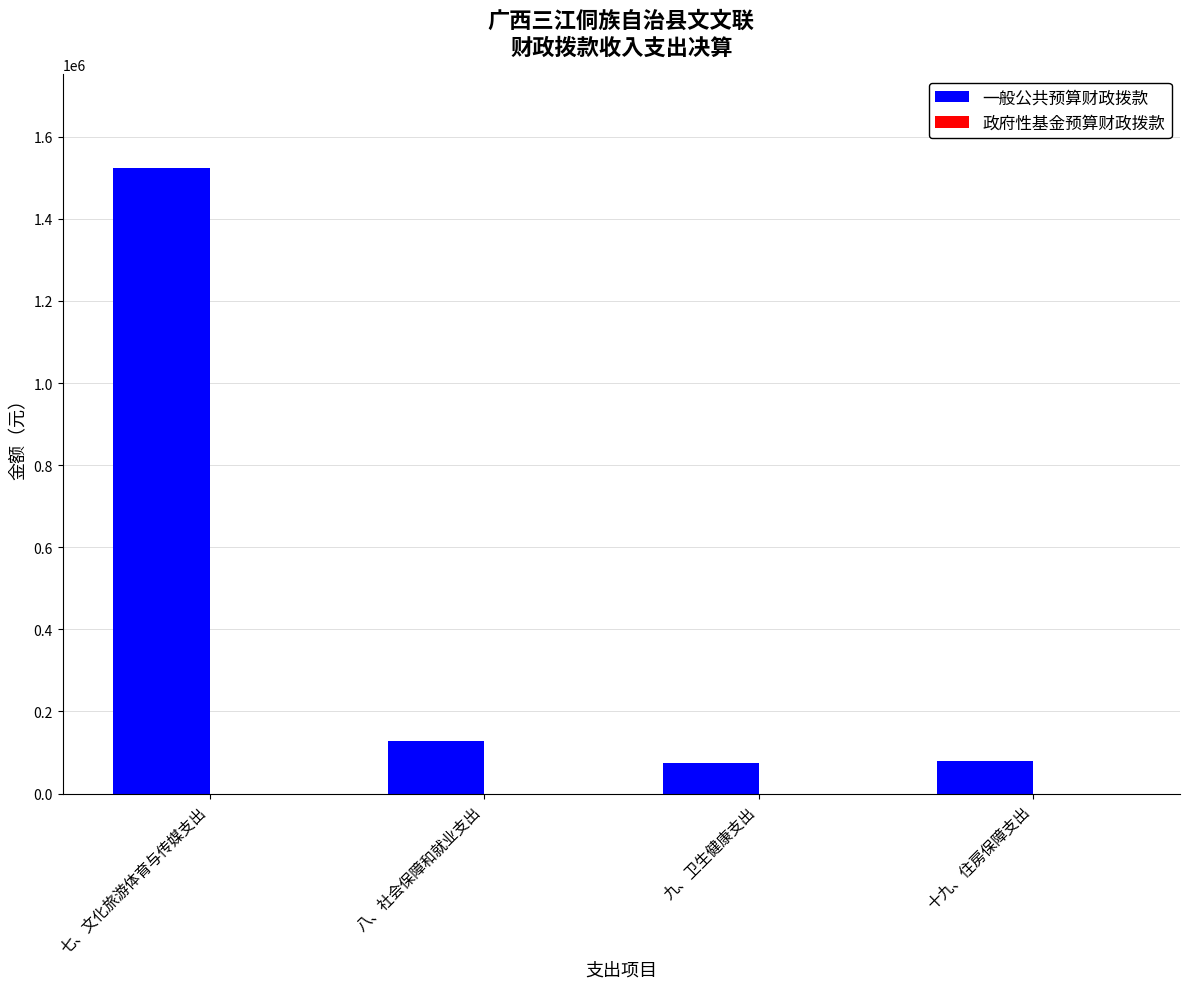

The chart shows a value of 2353722.9 at 七、文化旅游体育与传媒支出. True or false?

False